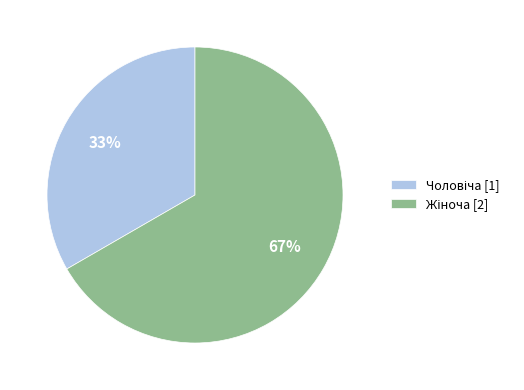

To the nearest percent, what is the average slice percentage?

50%